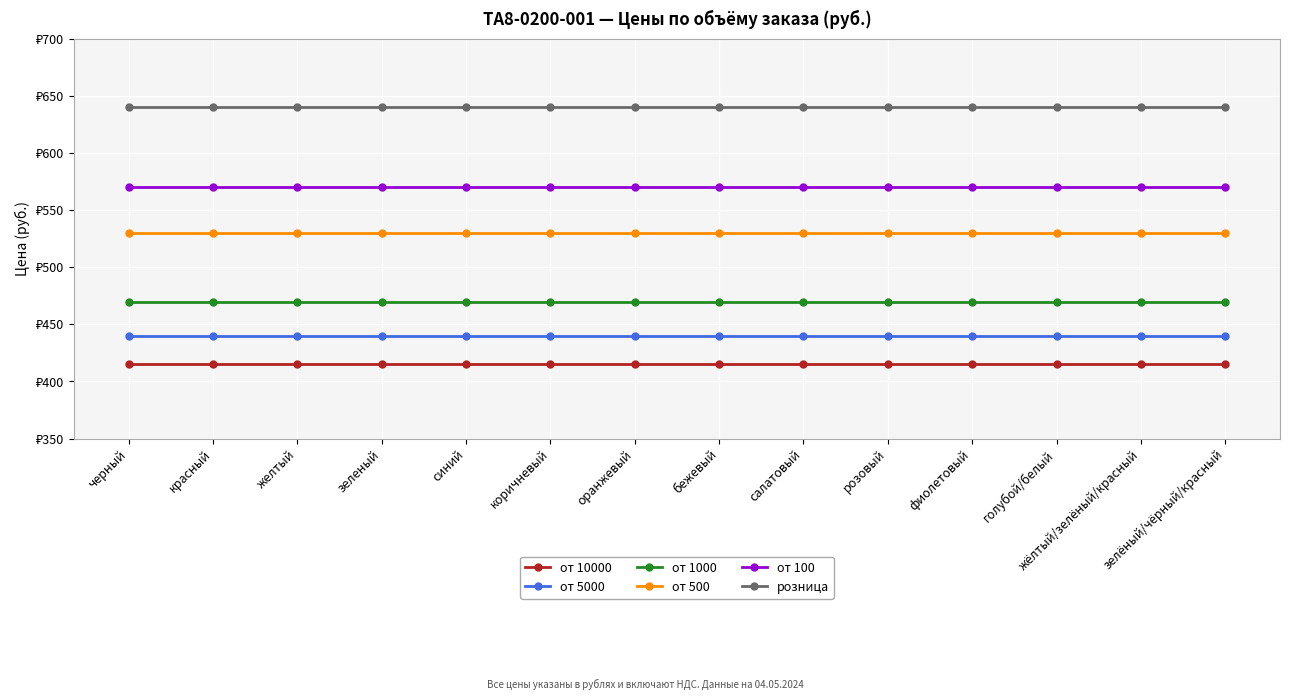

What are all the series names shown in the legend?

от 10000, от 5000, от 1000, от 500, от 100, розница